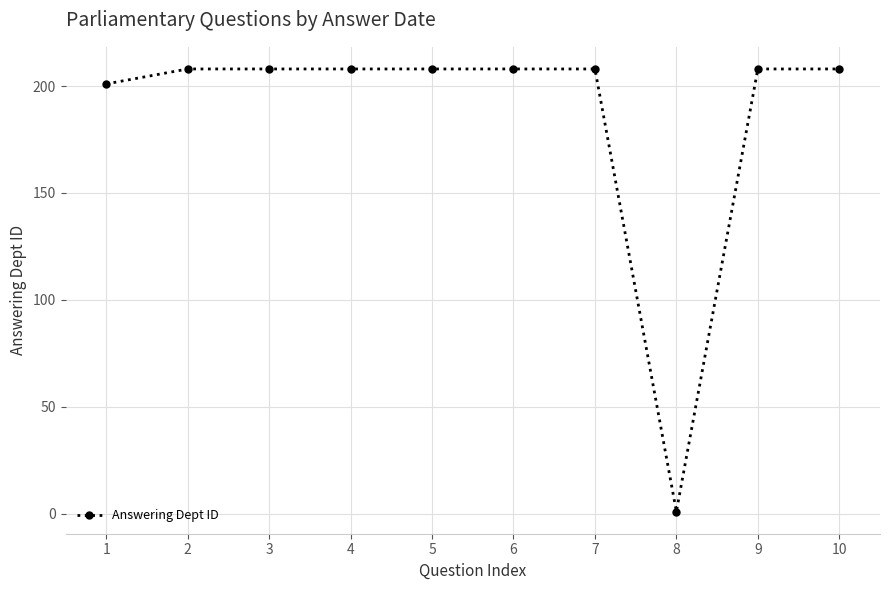

What is the ratio of the value at 2 to the value at 4?

1.0